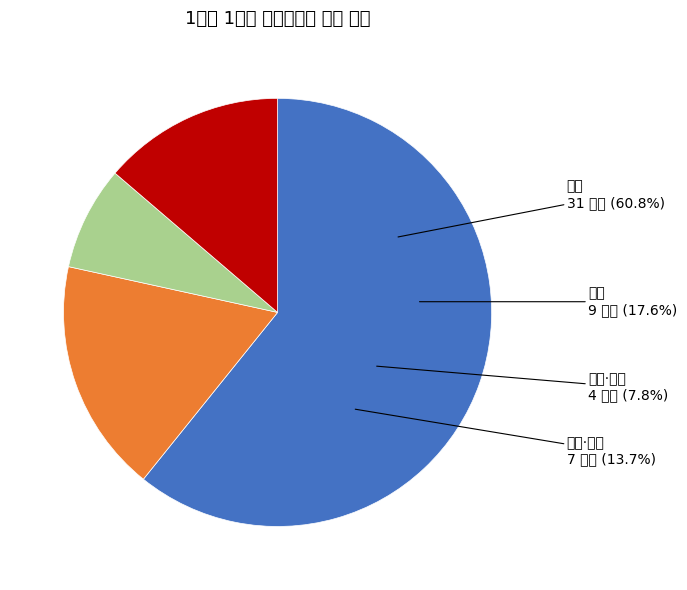

Does 미술 감상과 비평 account for over 50% of the chart?

No